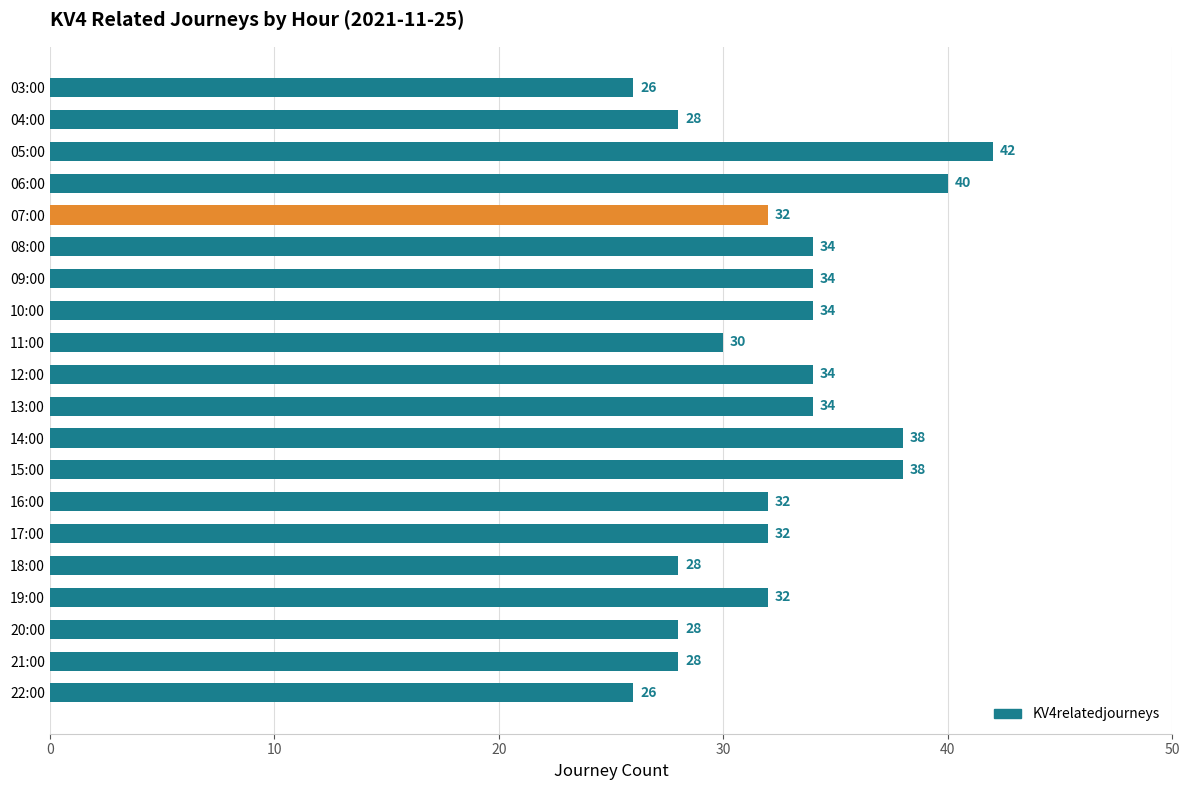

What is the label of the 11th bar from the top?

13:00